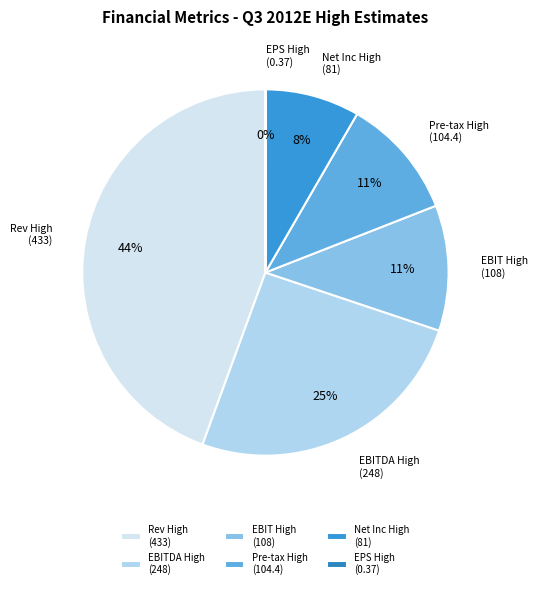

To the nearest percent, what portion does EBITDA High (248) represent?

25%